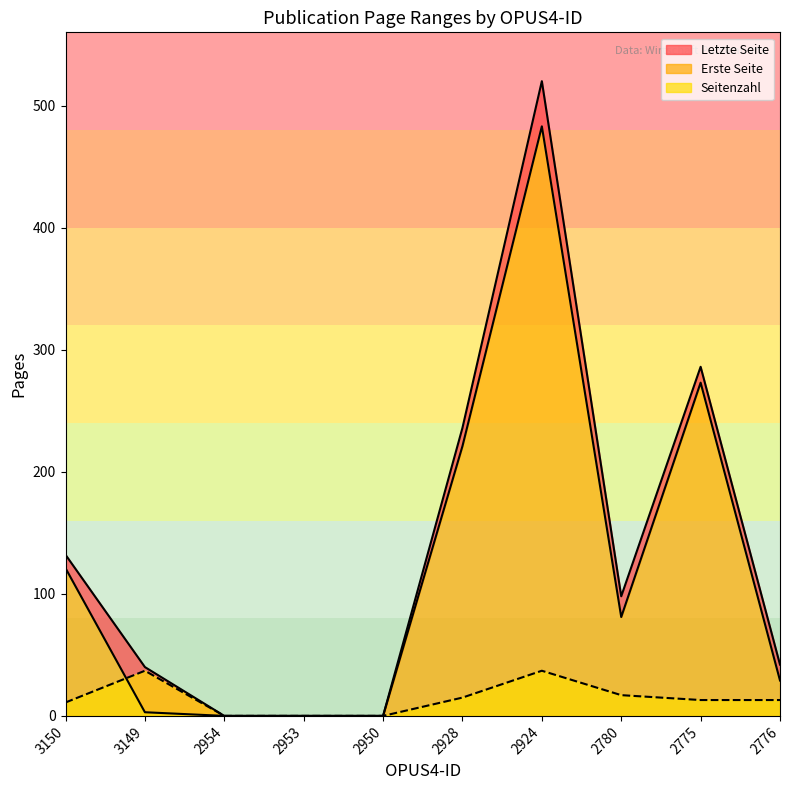

What is the greatest value displayed?

520